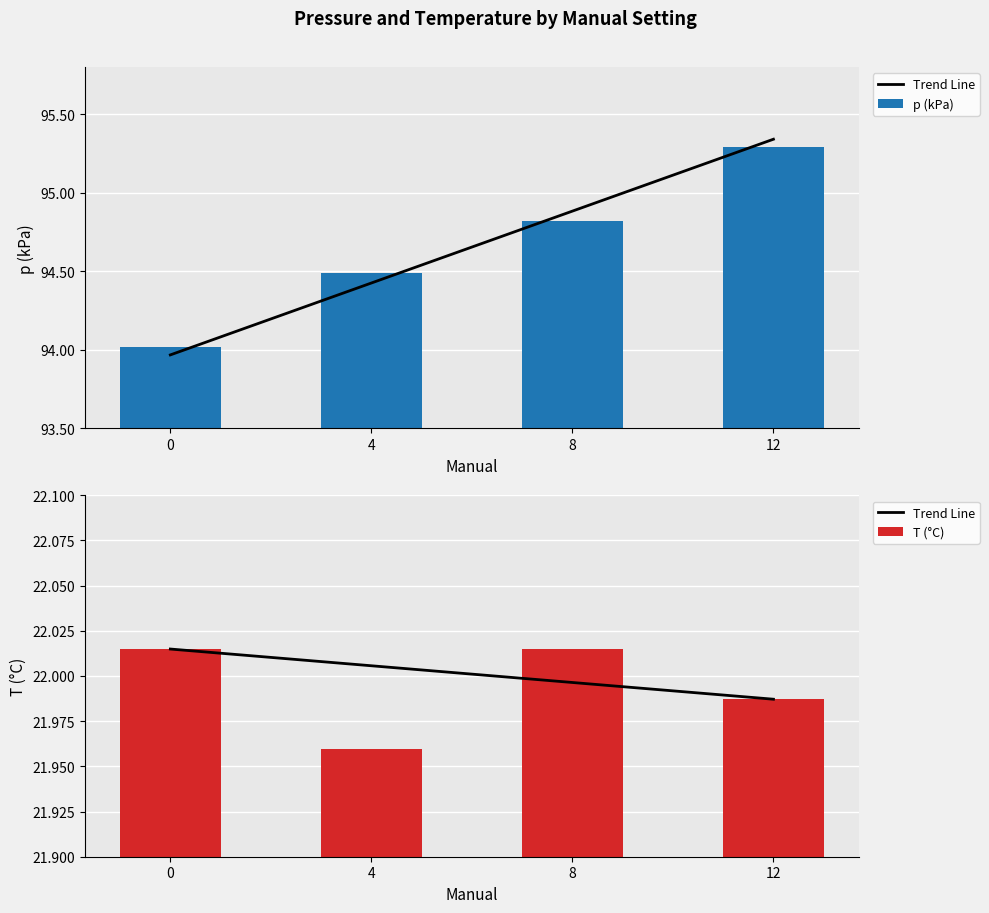

Is the value of T (°C) at 0 greater than the value of p (kPa) at 12?

No